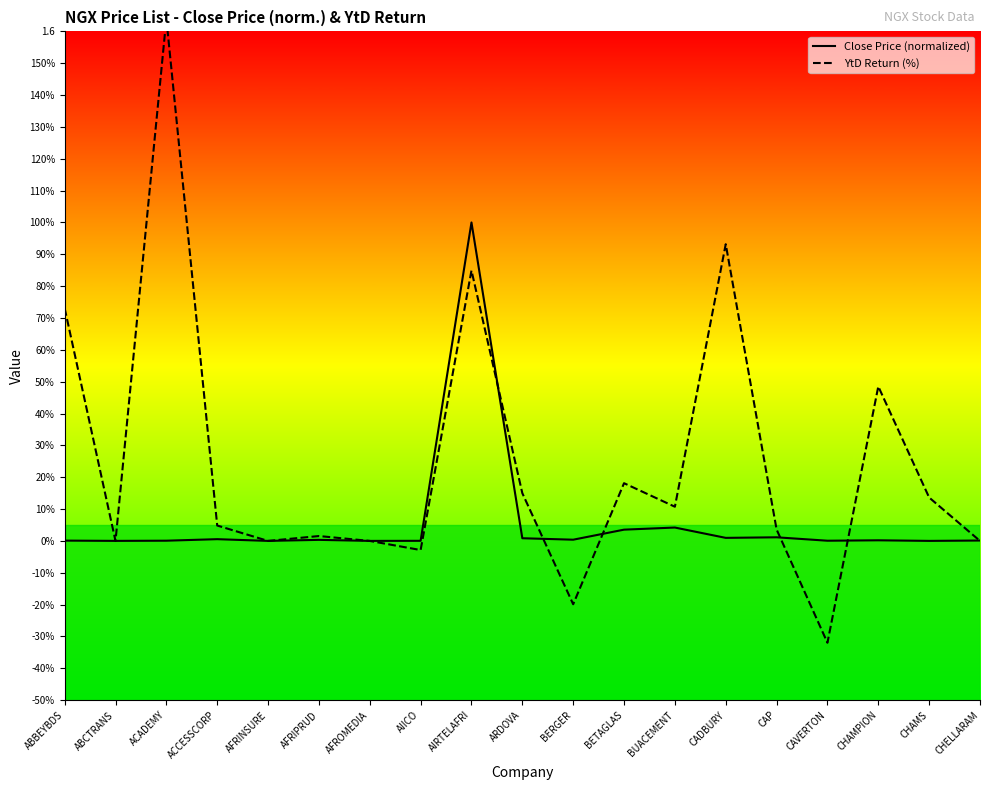

How many lines are shown in the chart?

2